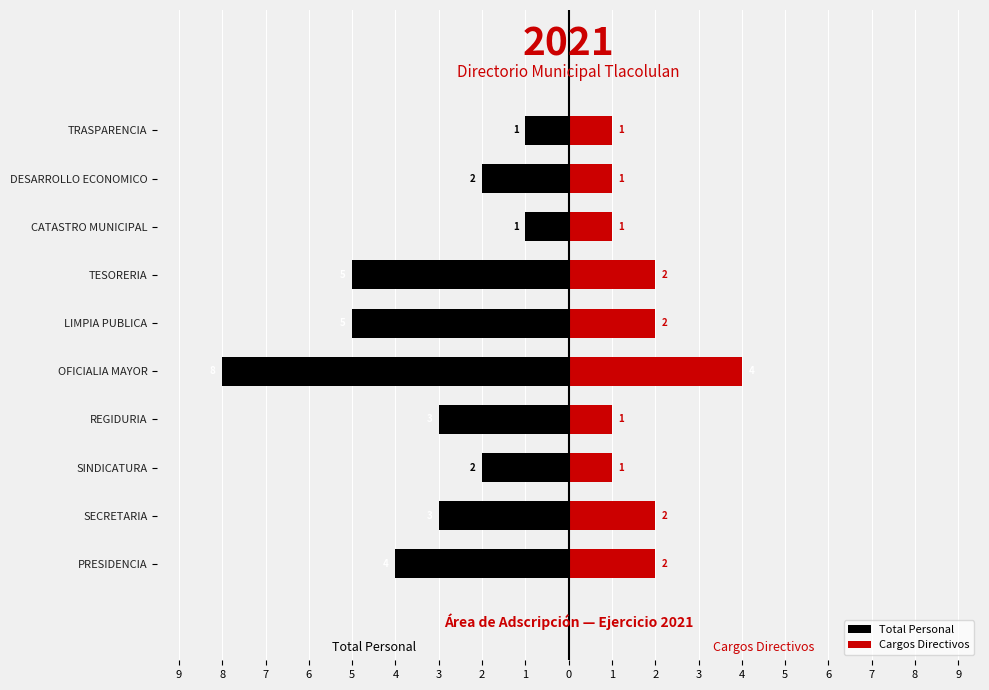

Are the bars grouped side by side (vs. stacked)?

Yes